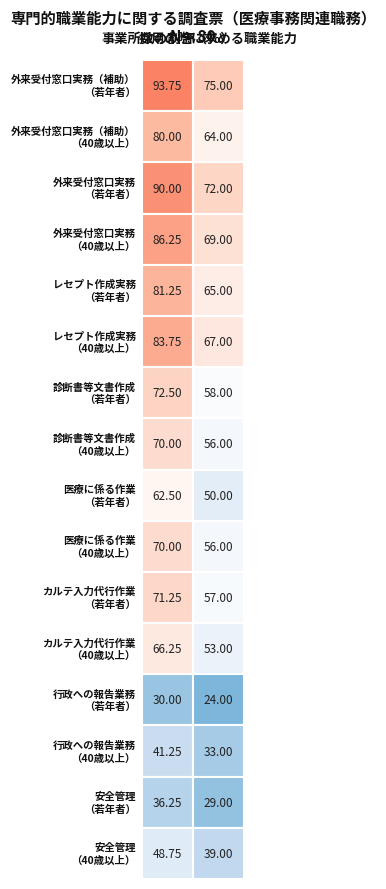

How many data points in 採用の際に求める職業能力 are less than 57?

8